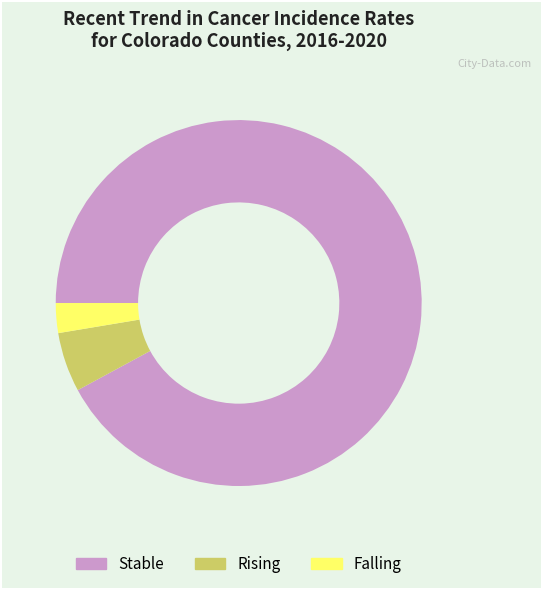

What is the ratio of the value at Rising to the value at Falling?

2.0